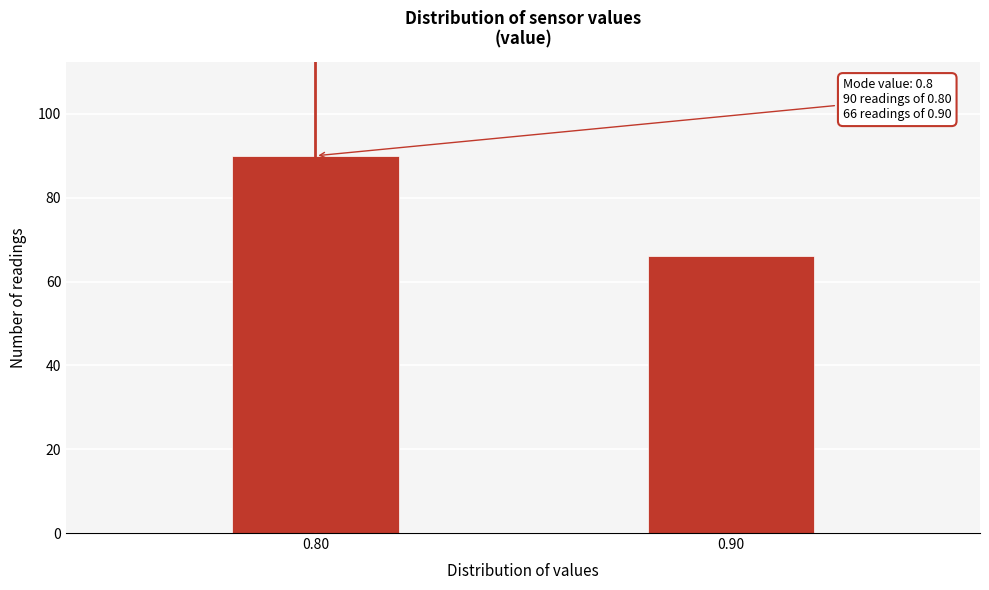

Reading left to right, transcribe all the data shown in this chart.

0.80=90	0.90=66